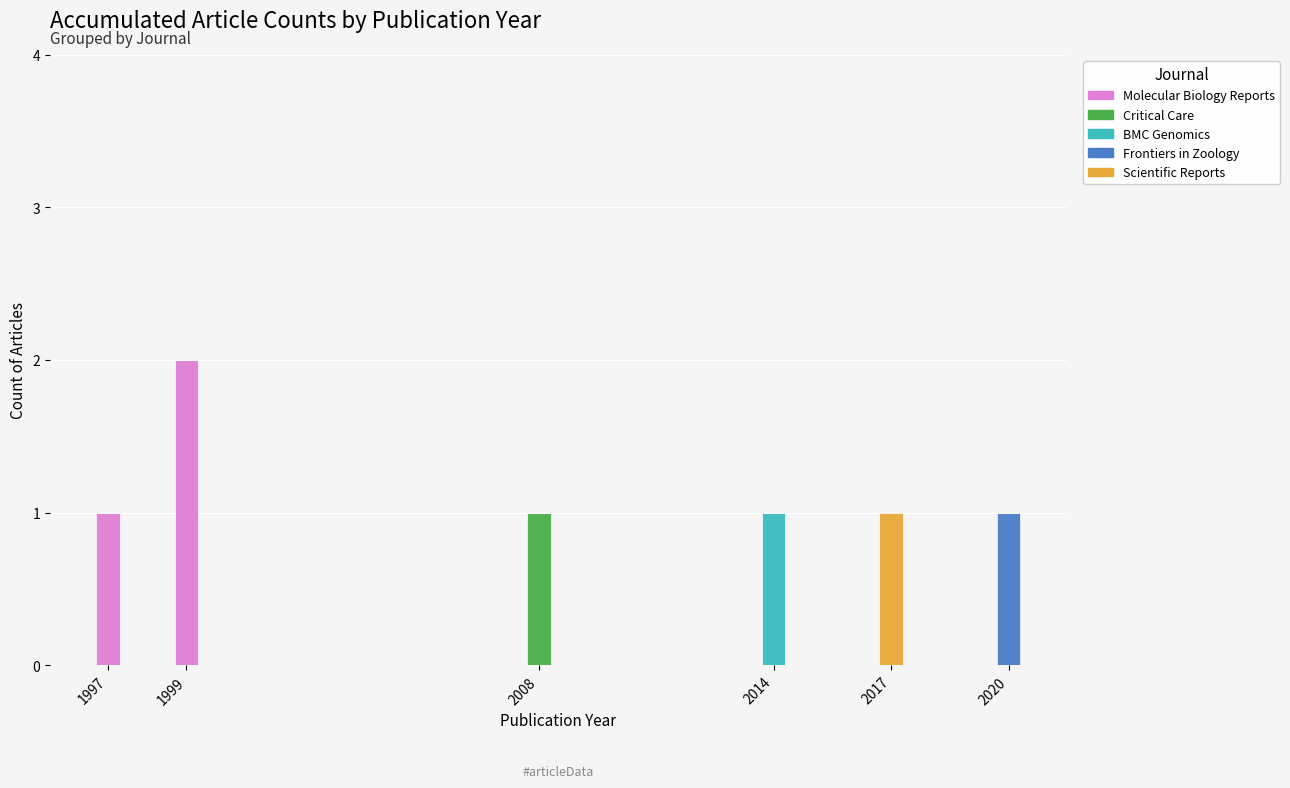

Are the bars grouped side by side (vs. stacked)?

No